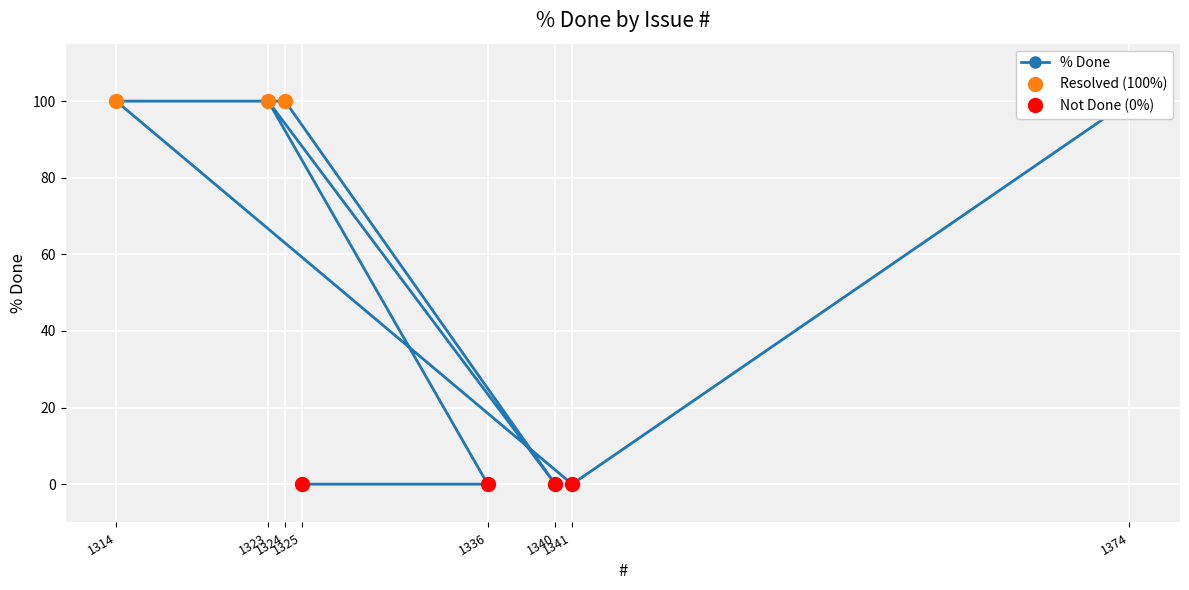

Is it true that the value at 1336 is -70?

False